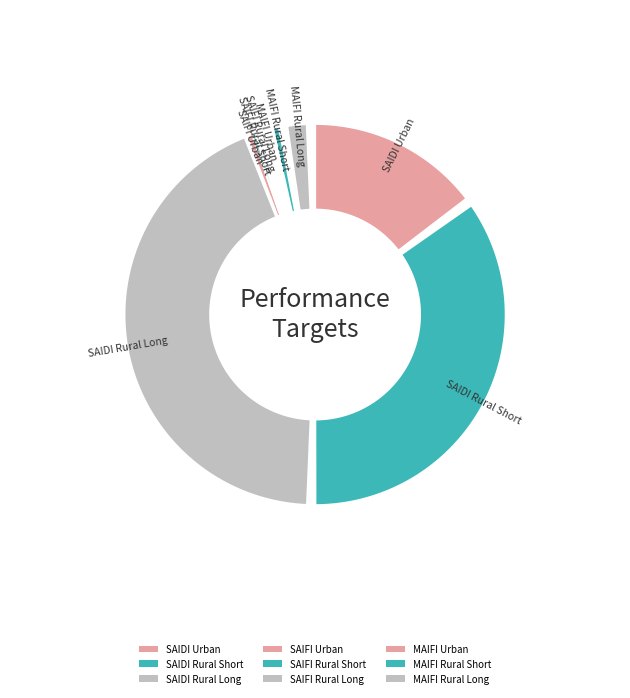

Does SAIDI Rural Long account for over 50% of the chart?

No